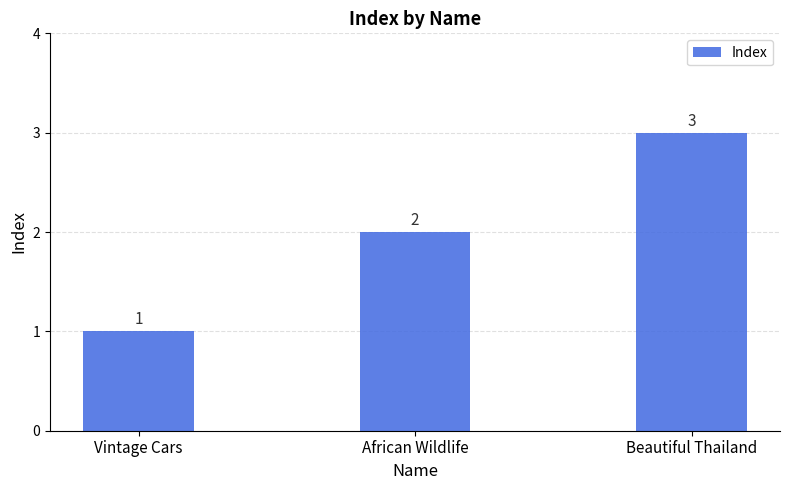

Rank the categories by value from lowest to highest.

Vintage Cars, African Wildlife, Beautiful Thailand